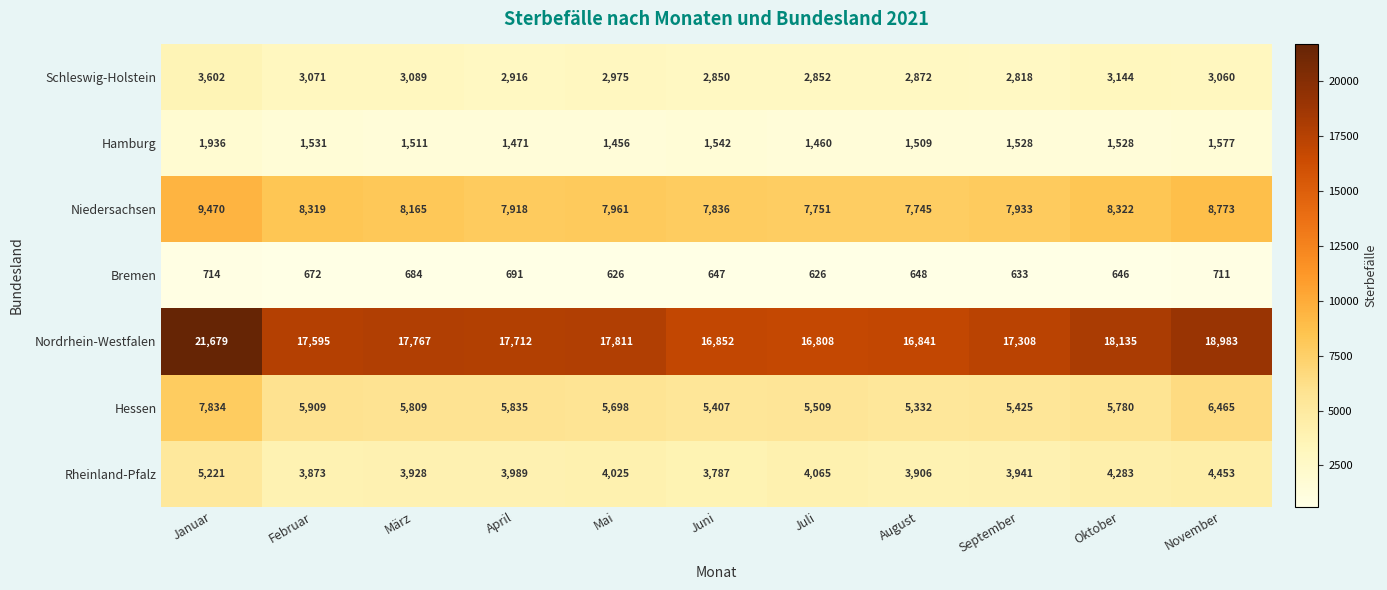

Which series has the widest spread of values?

Nordrhein-Westfalen